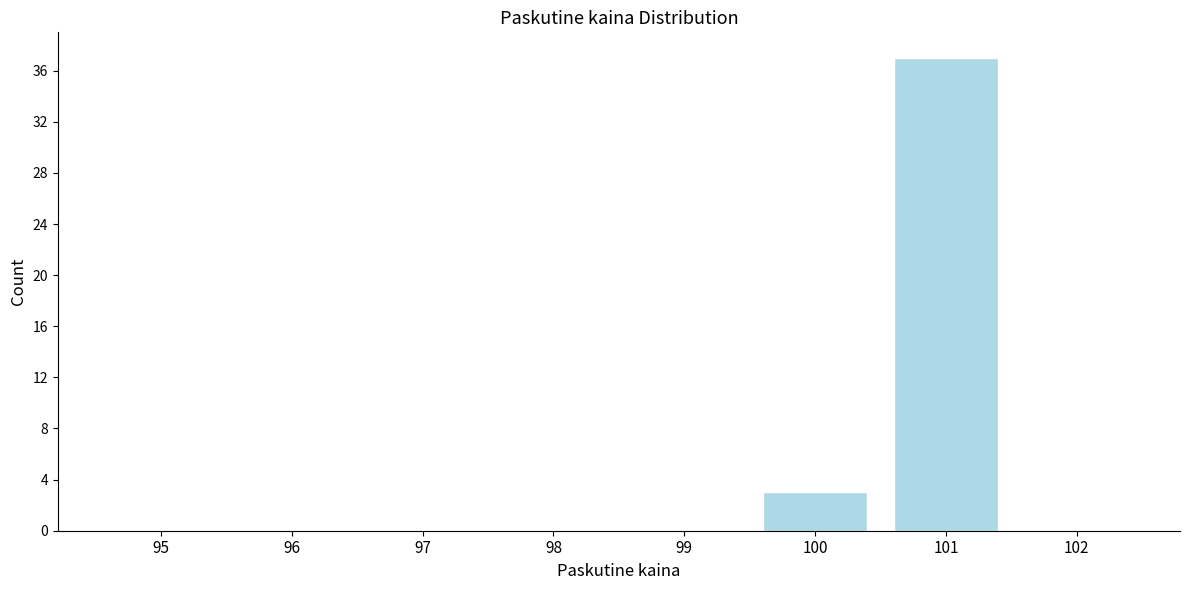

Reading right to left, what are all the values shown in this chart?

102=0	101=37	100=3	99=0	98=0	97=0	96=0	95=0